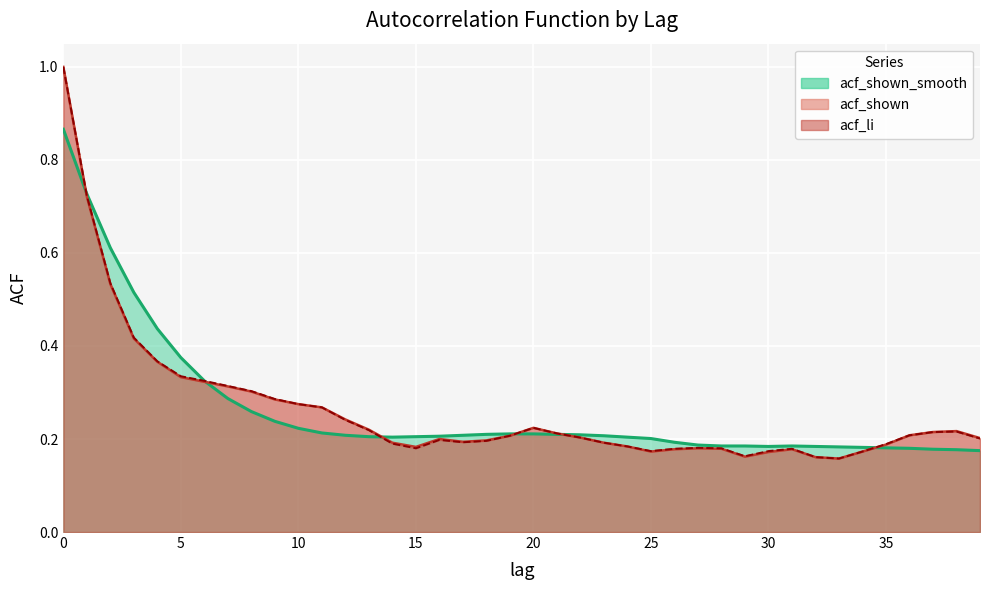

Which series ends up on top after the final intersection of acf_li and acf_shown_smooth?

acf_li